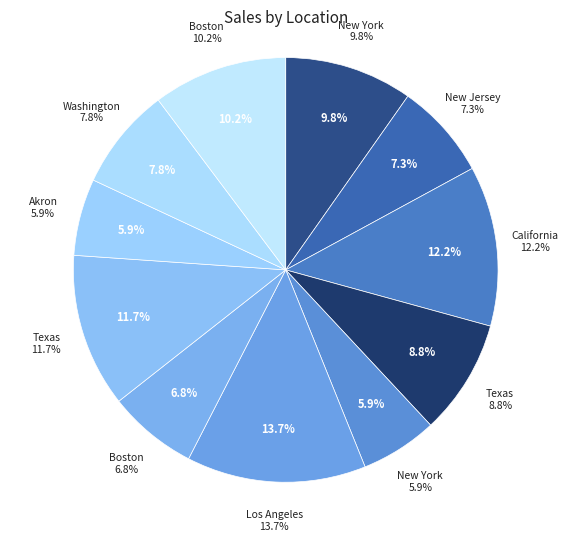

To the nearest percent, what is the combined percentage of New York and Akron?

16%